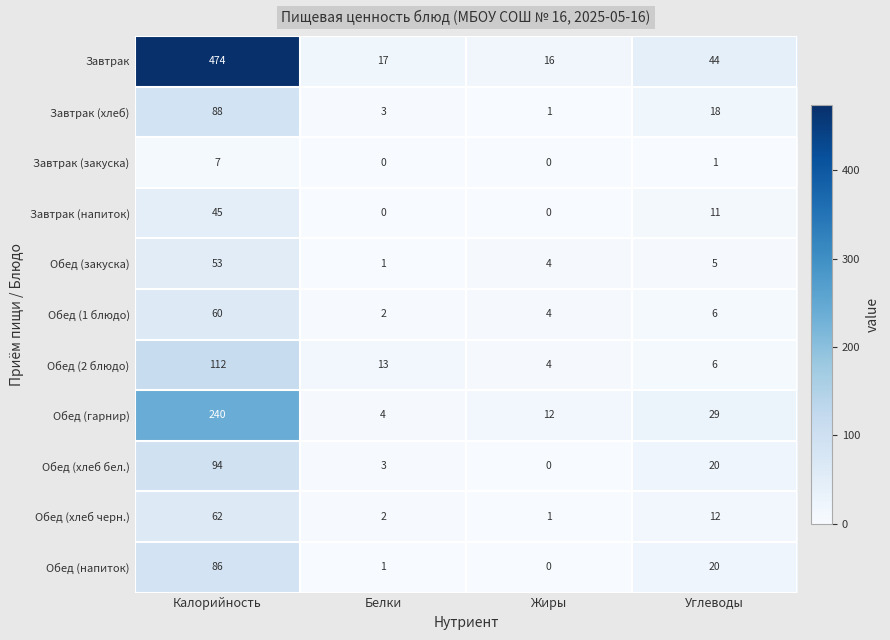

The value of Обед (закуска) at Белки is 1. True or false?

True